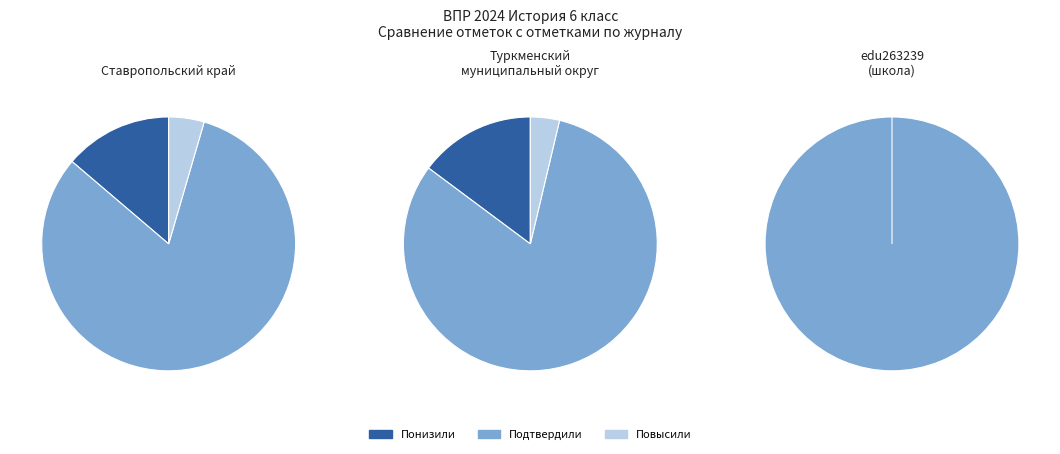

Count the number of slices in the pie.

3